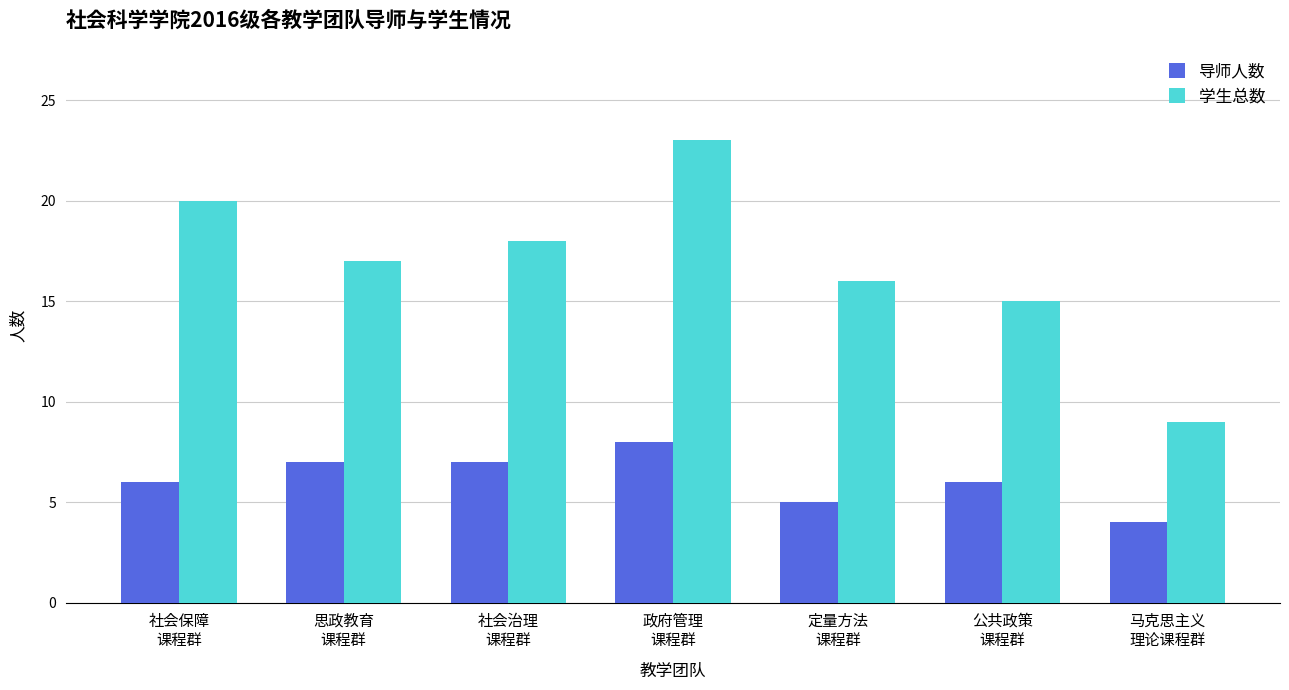

Reading left to right, transcribe all the data shown in this chart.

导师人数: 6	7	7	8	5	6	4
学生总数: 20	17	18	23	16	15	9